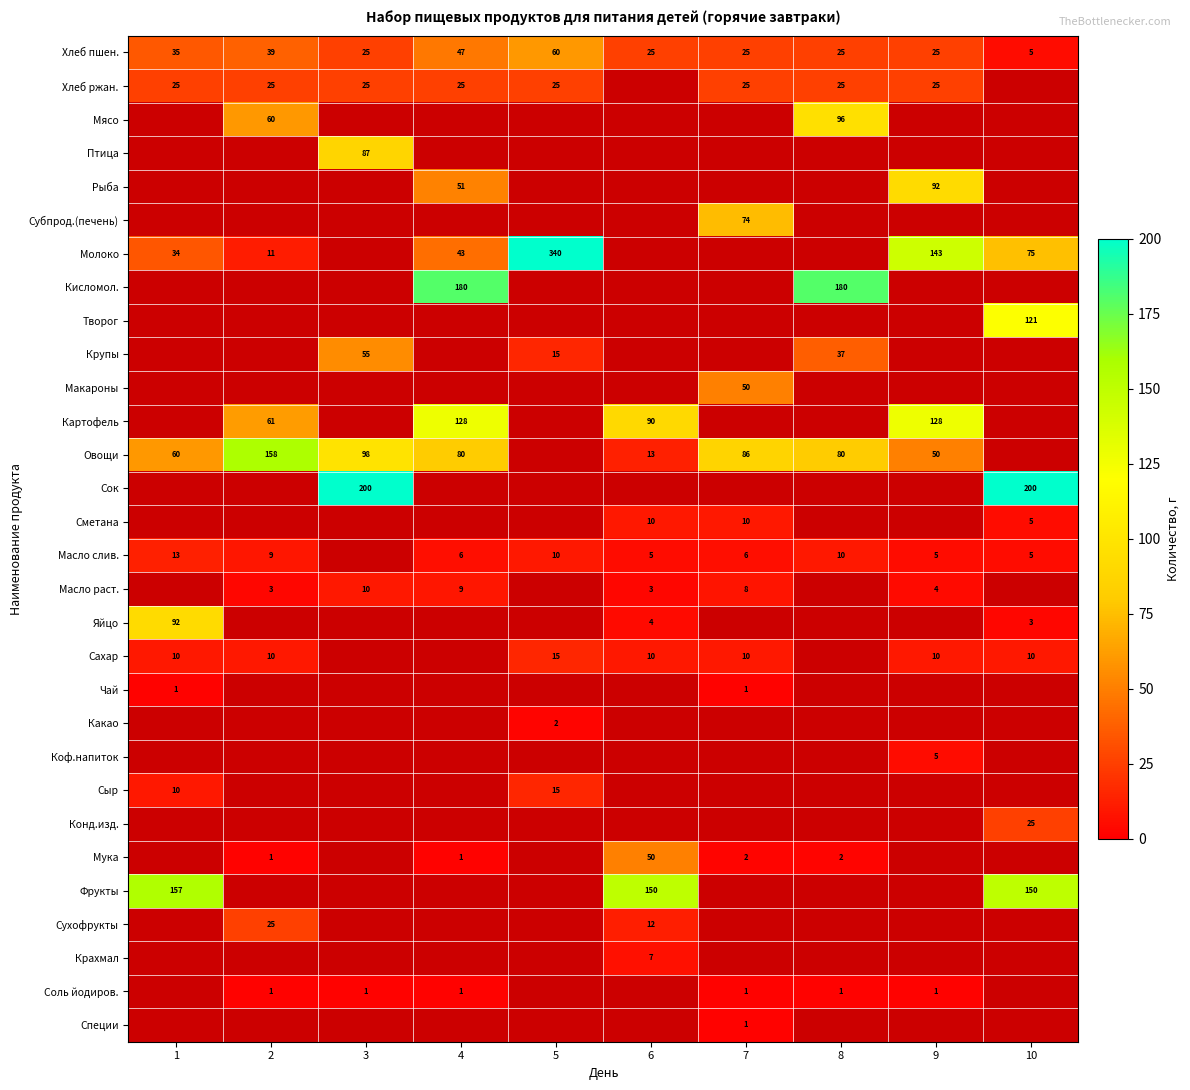

What is the sum of the Хлеб ржан. values at 2 and 5?

50